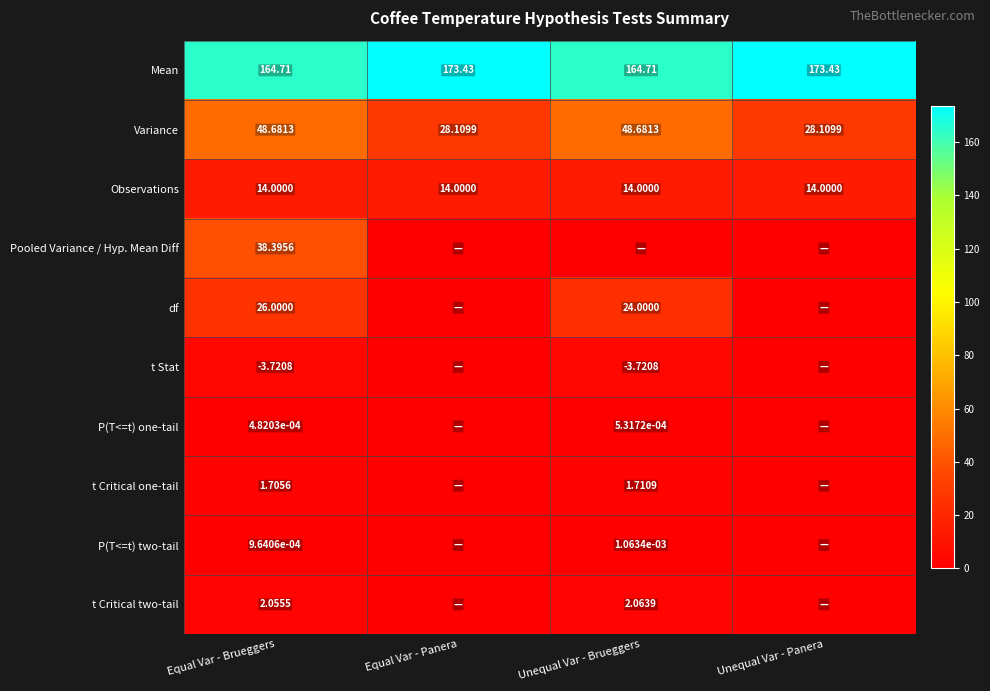

How many series are shown in this chart?

10